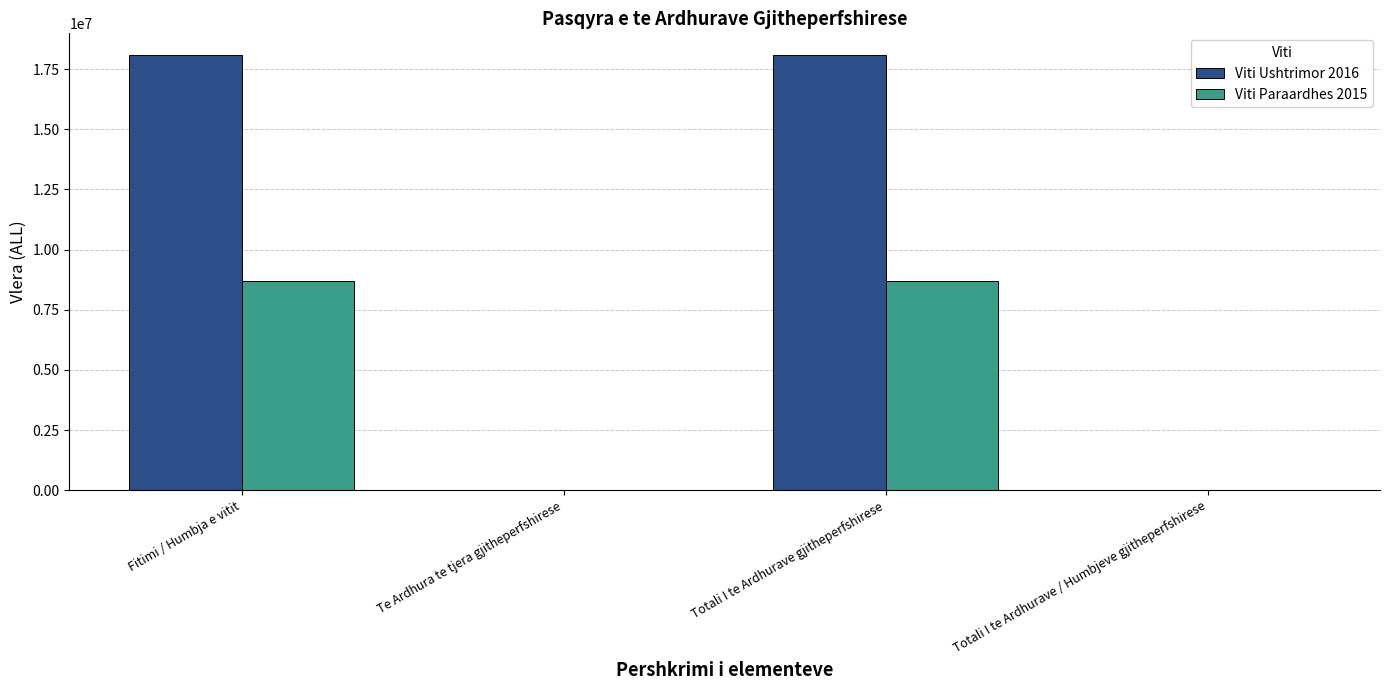

How many data points does each series have?

4